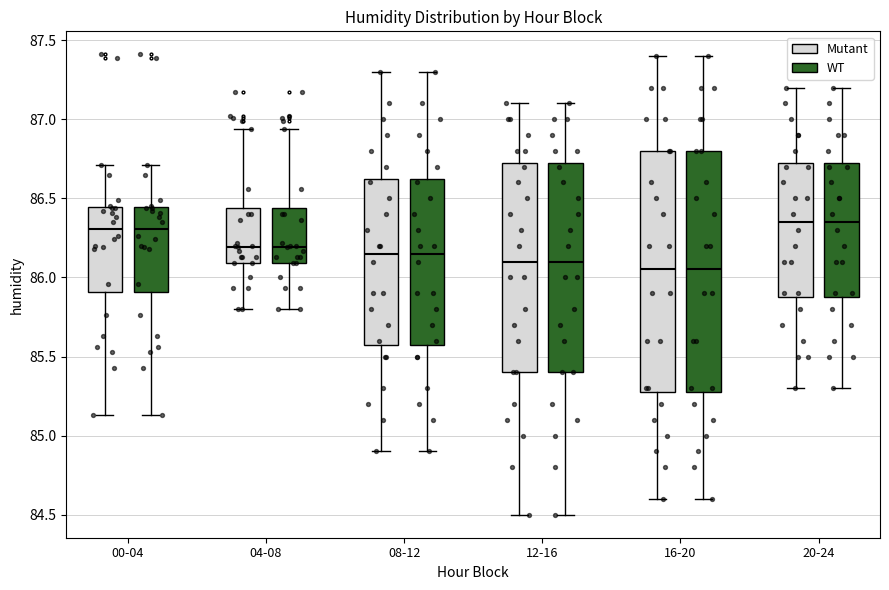

Reading left to right, transcribe this box plot: for each box, give where its median line is, the range the box spans, and where its two whiskers end, as read against the y-axis. The values are not printed on the chart, so give them approximately, as read against the axis.

00-04 (Mutant): median 86.30, box 85.90 to 86.45, whiskers 85.15 to 86.70
00-04 (WT): median 86.30, box 85.90 to 86.45, whiskers 85.15 to 86.70
04-08 (Mutant): median 86.20, box 86.10 to 86.45, whiskers 85.80 to 86.95
04-08 (WT): median 86.20, box 86.10 to 86.45, whiskers 85.80 to 86.95
08-12 (Mutant): median 86.15, box 85.60 to 86.65, whiskers 84.90 to 87.30
08-12 (WT): median 86.15, box 85.60 to 86.65, whiskers 84.90 to 87.30
12-16 (Mutant): median 86.10, box 85.40 to 86.75, whiskers 84.50 to 87.10
12-16 (WT): median 86.10, box 85.40 to 86.75, whiskers 84.50 to 87.10
16-20 (Mutant): median 86.05, box 85.30 to 86.80, whiskers 84.60 to 87.40
16-20 (WT): median 86.05, box 85.30 to 86.80, whiskers 84.60 to 87.40
20-24 (Mutant): median 86.35, box 85.90 to 86.75, whiskers 85.30 to 87.20
20-24 (WT): median 86.35, box 85.90 to 86.75, whiskers 85.30 to 87.20